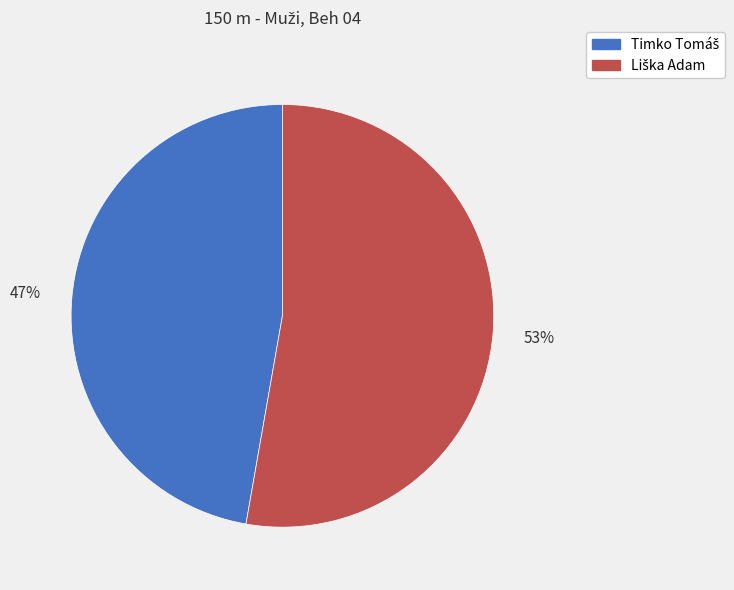

Does any single category account for the majority?

Yes